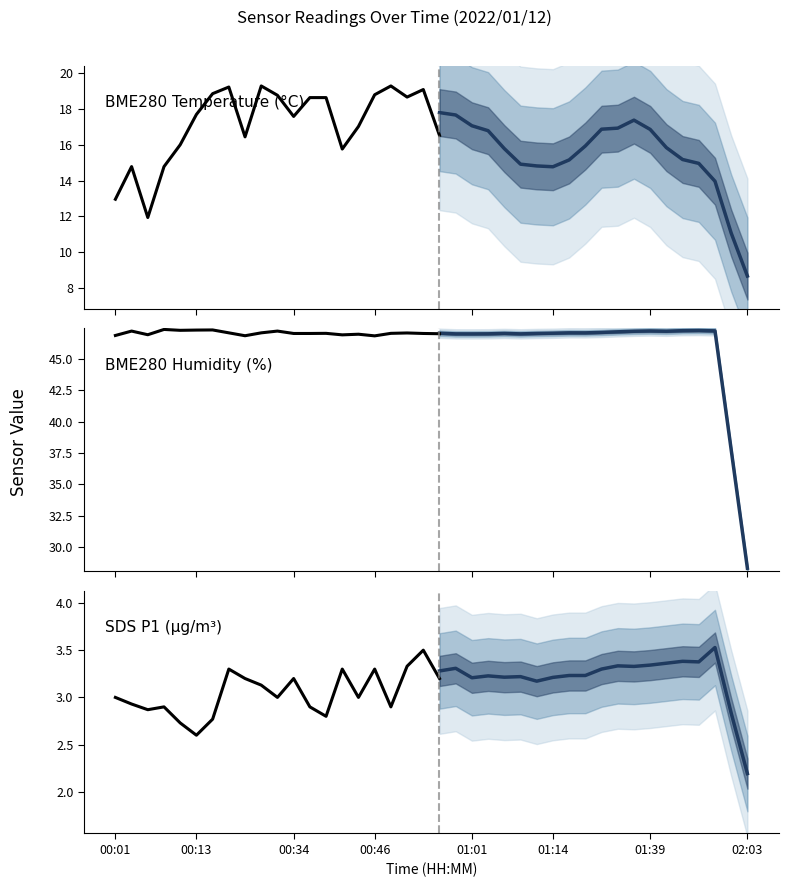

What is the value of the SDS_P1 point at the 18th from the left?

2.9